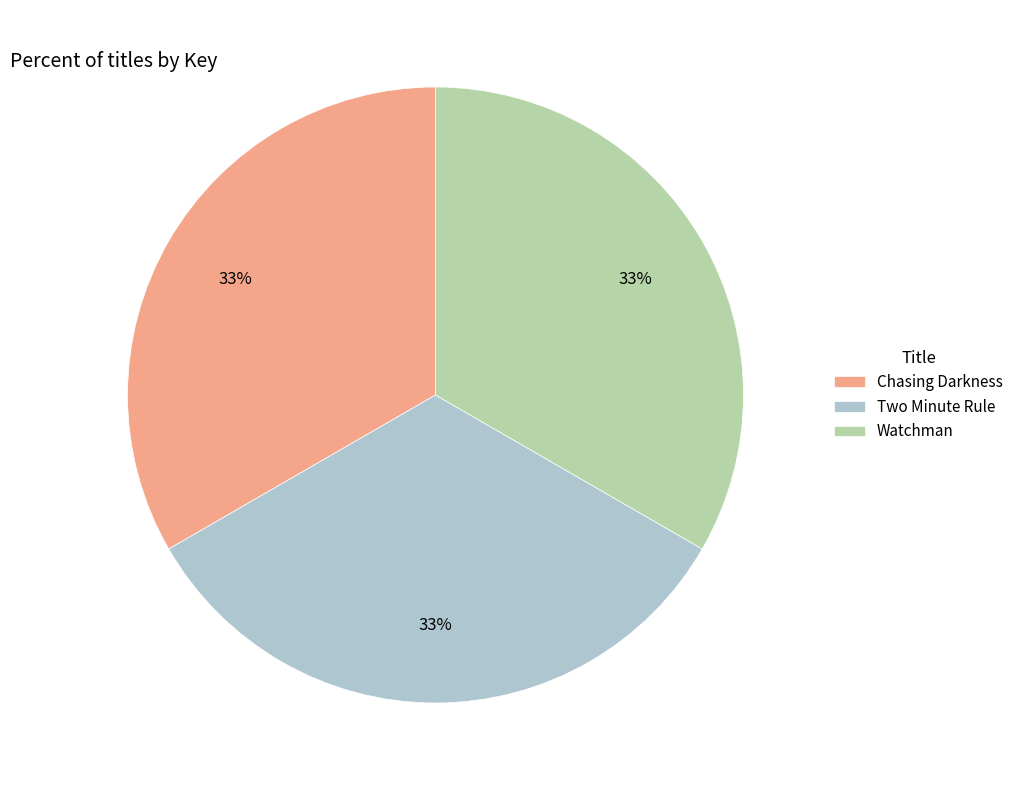

Is Watchman the majority of the pie?

No